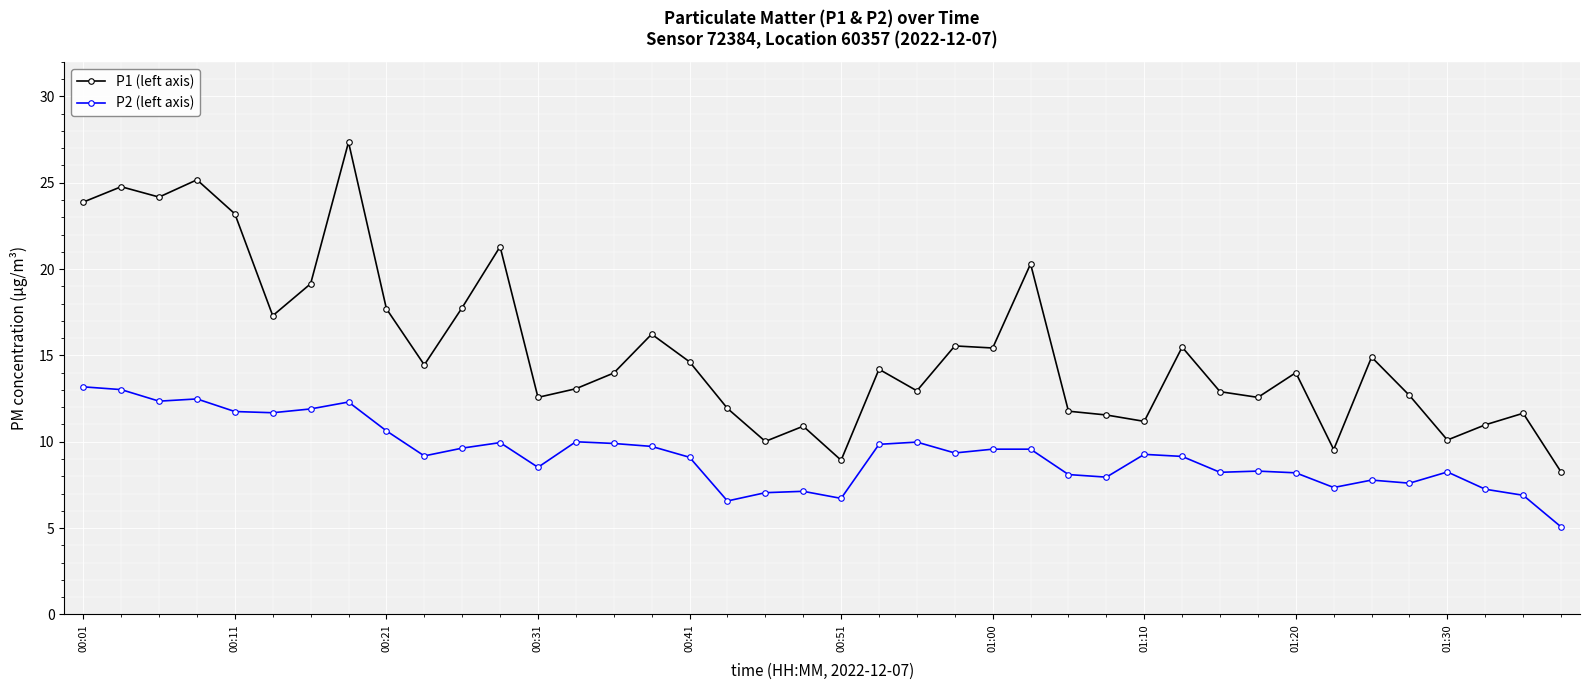

How many lines are shown in the chart?

2